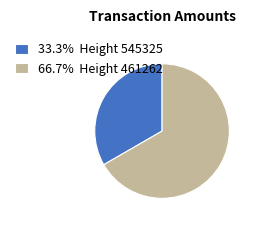

Approximately how many times larger is the value at 66.7% Height 461262 compared to 33.3% Height 545325?

2.0